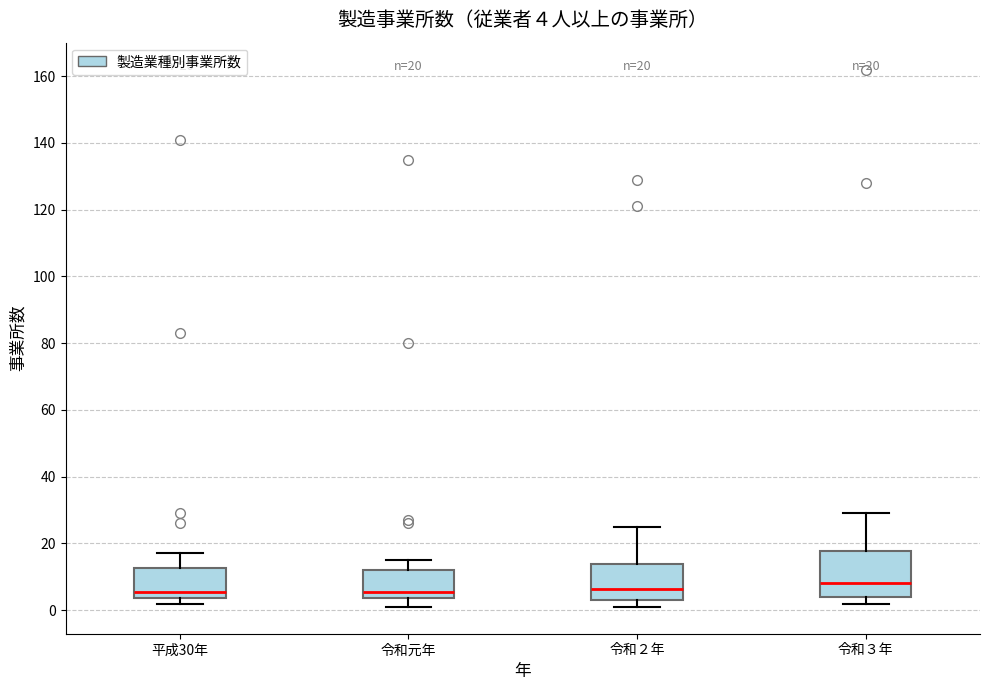

Comparing the boxes themselves (not the whiskers), which one is the tallest?

令和３年